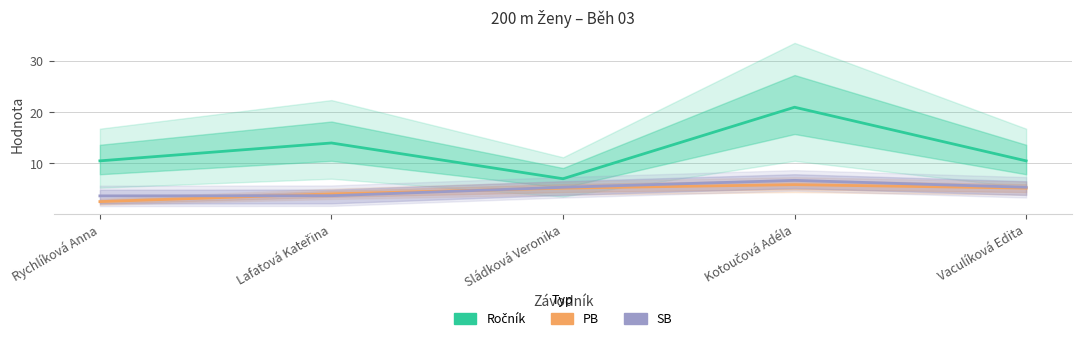

What is the average value of the SB series?

4.9